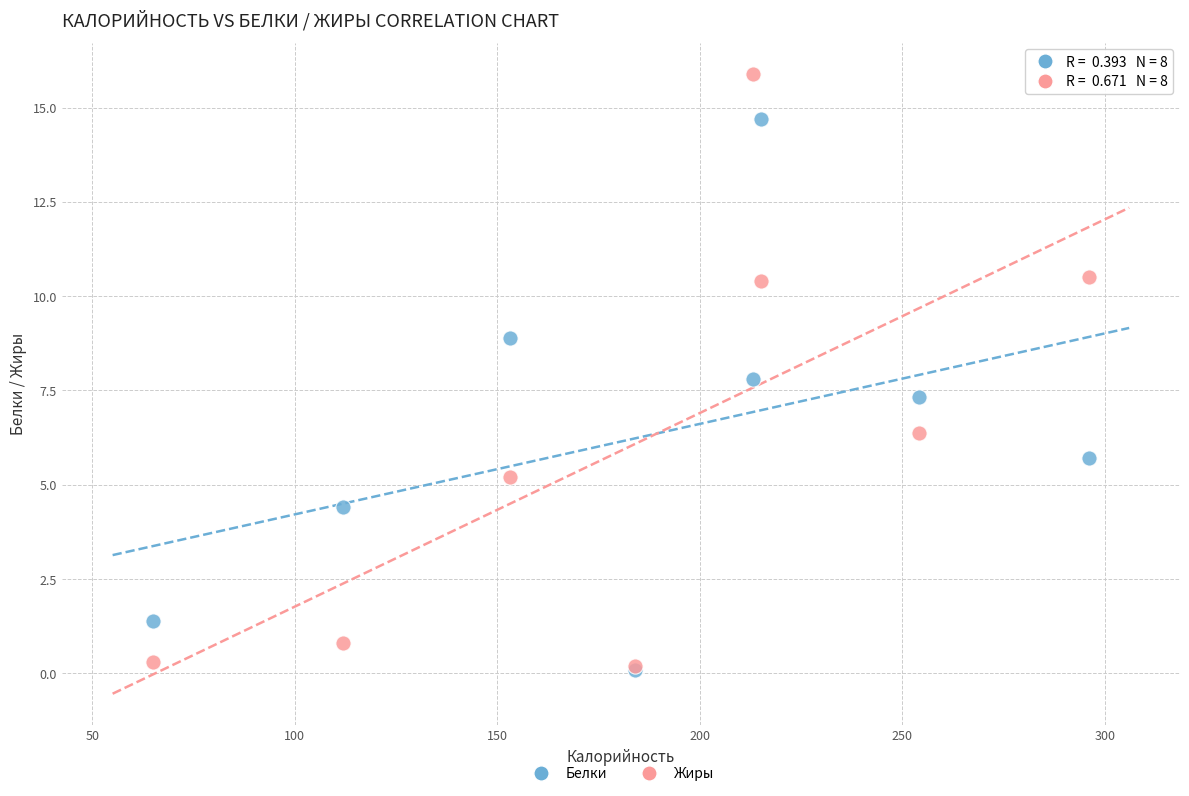

Which series reaches the maximum Y coordinate?

Жиры